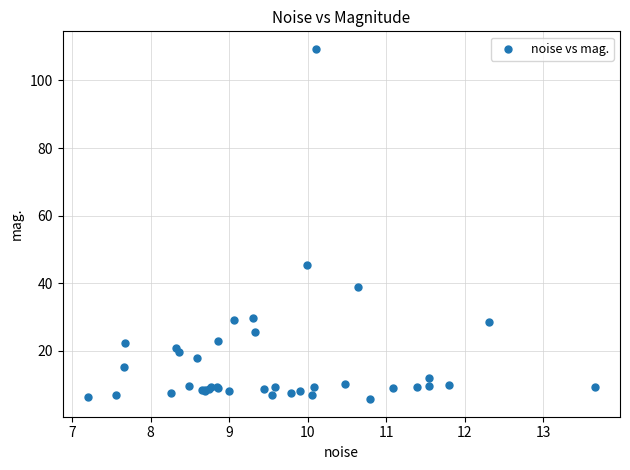

What Y value in the scatter plot is closest to 57?

45.4